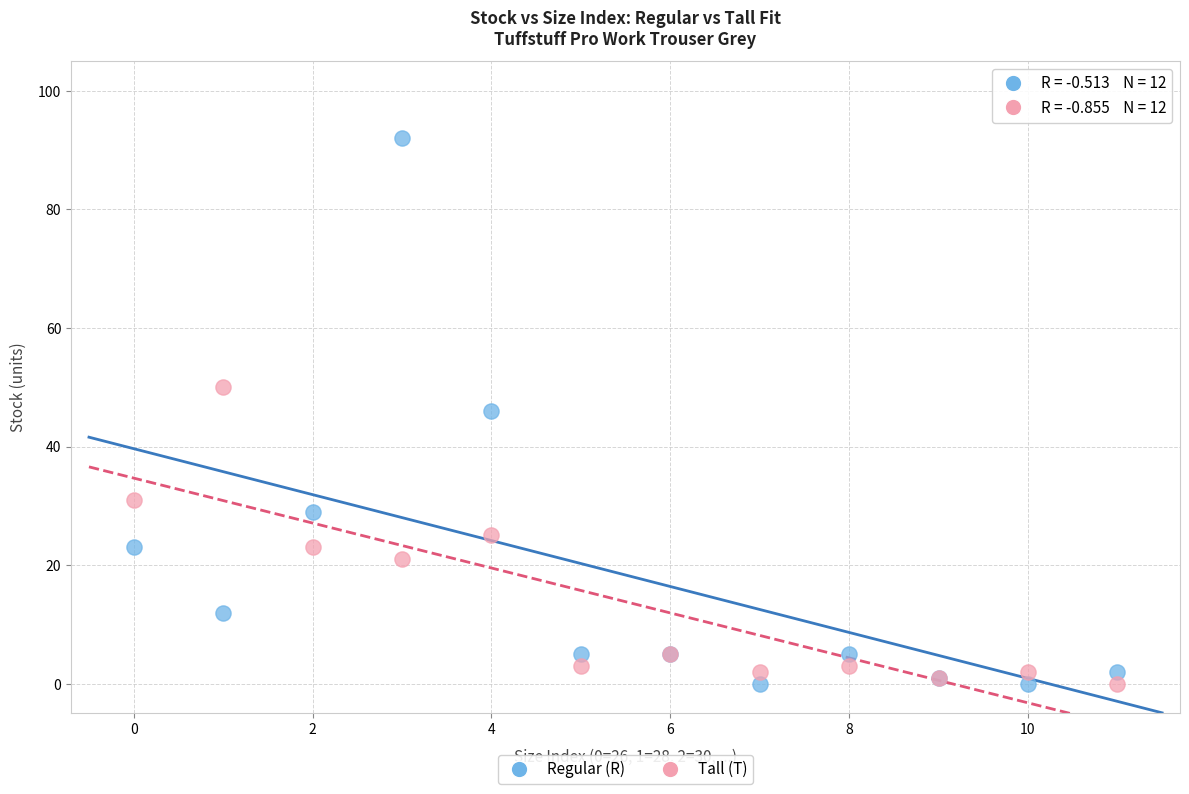

Which series has the largest Y range (max minus min)?

Regular (R)